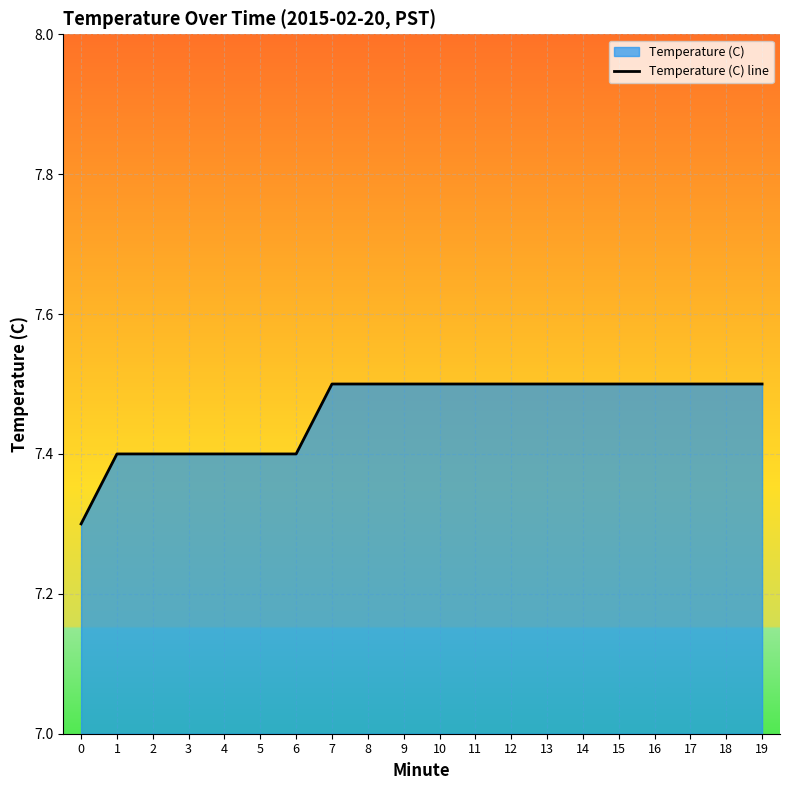

True or false: the data has more than 0 interior local peaks.

False